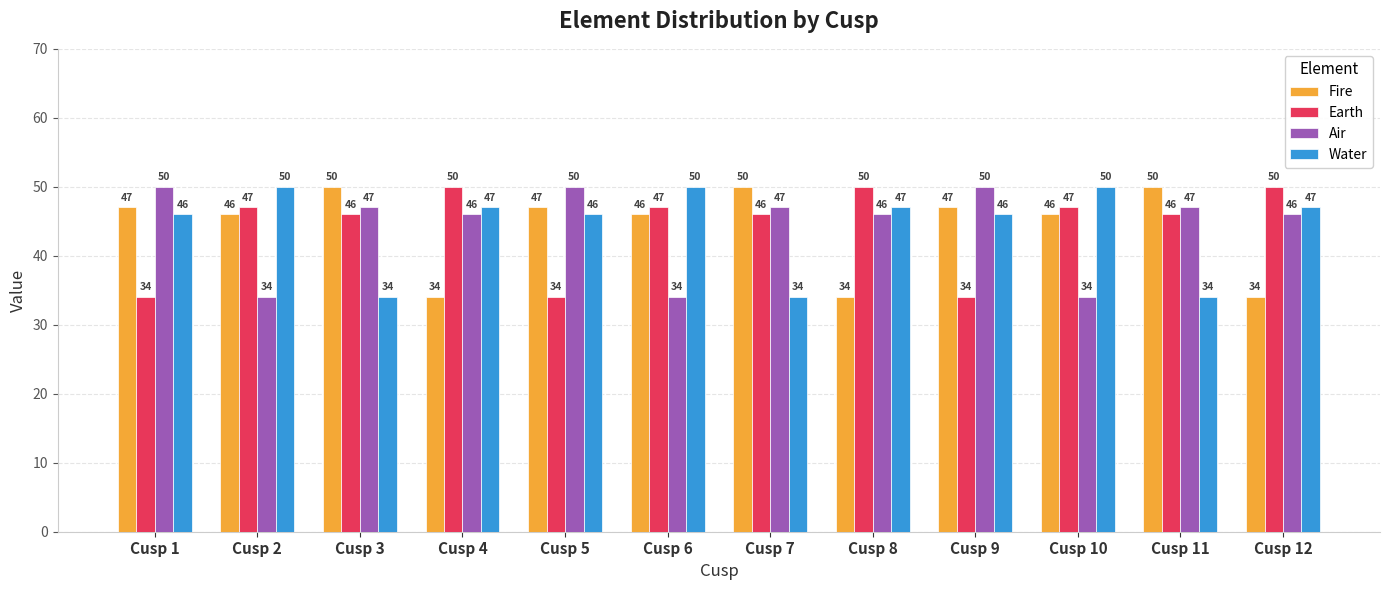

What is the spread (max minus min) of values at Cusp 10?

16